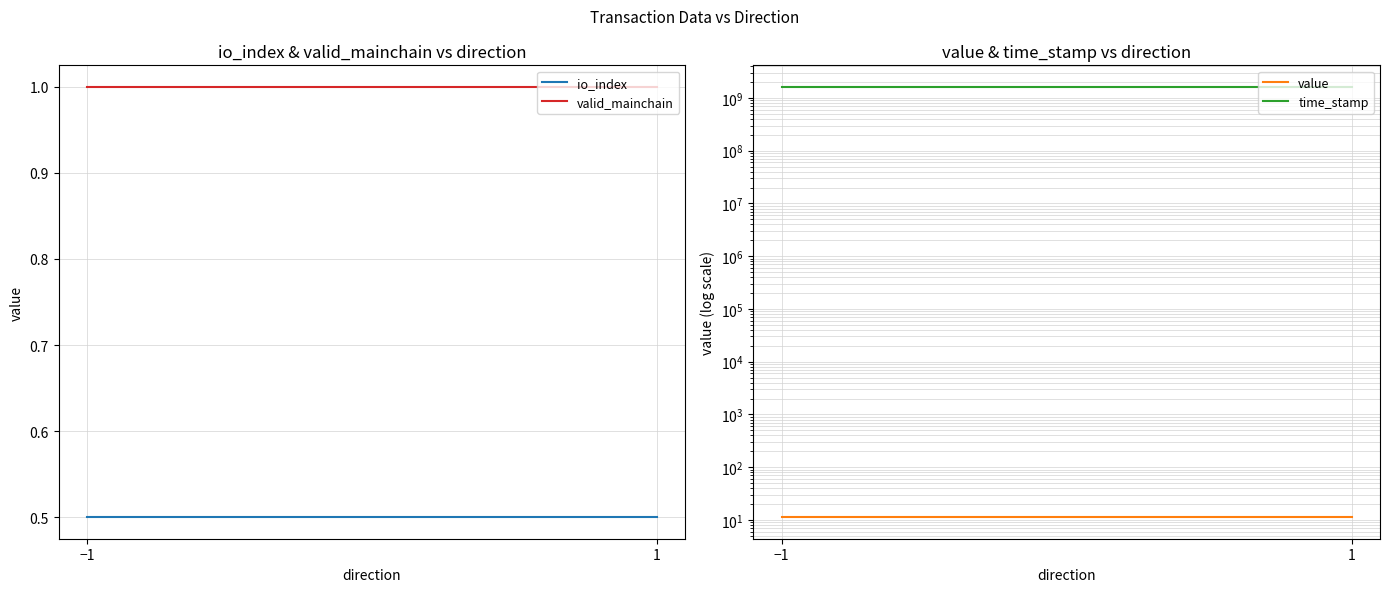

What is the smallest value displayed?

0.5